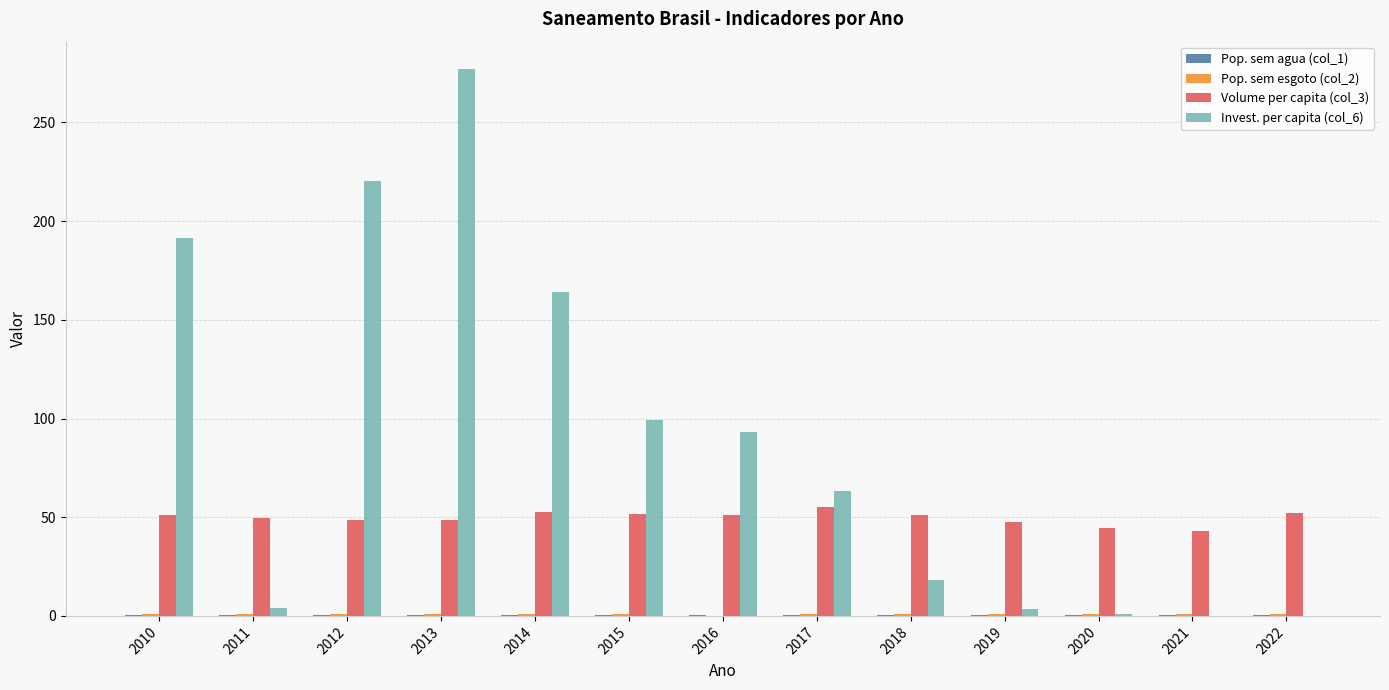

What is the greatest value displayed?

277.1